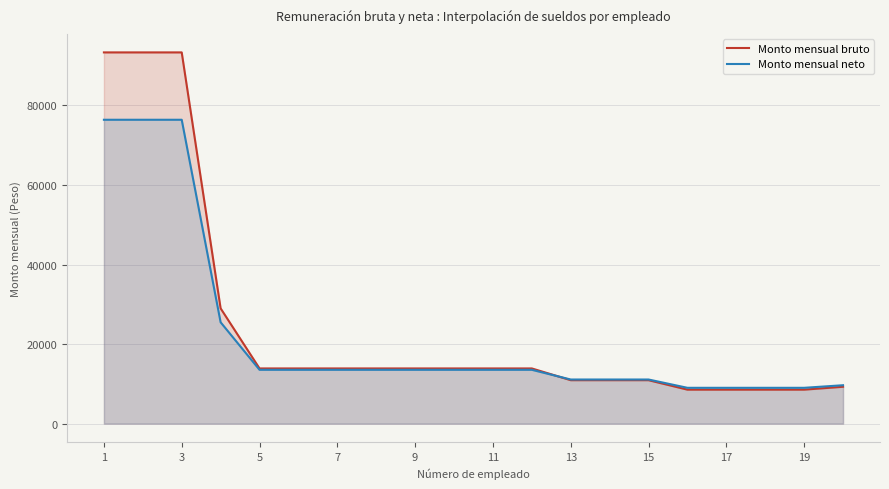

Rank the series by their maximum value, from lowest to highest.

Monto mensual neto, Monto mensual bruto